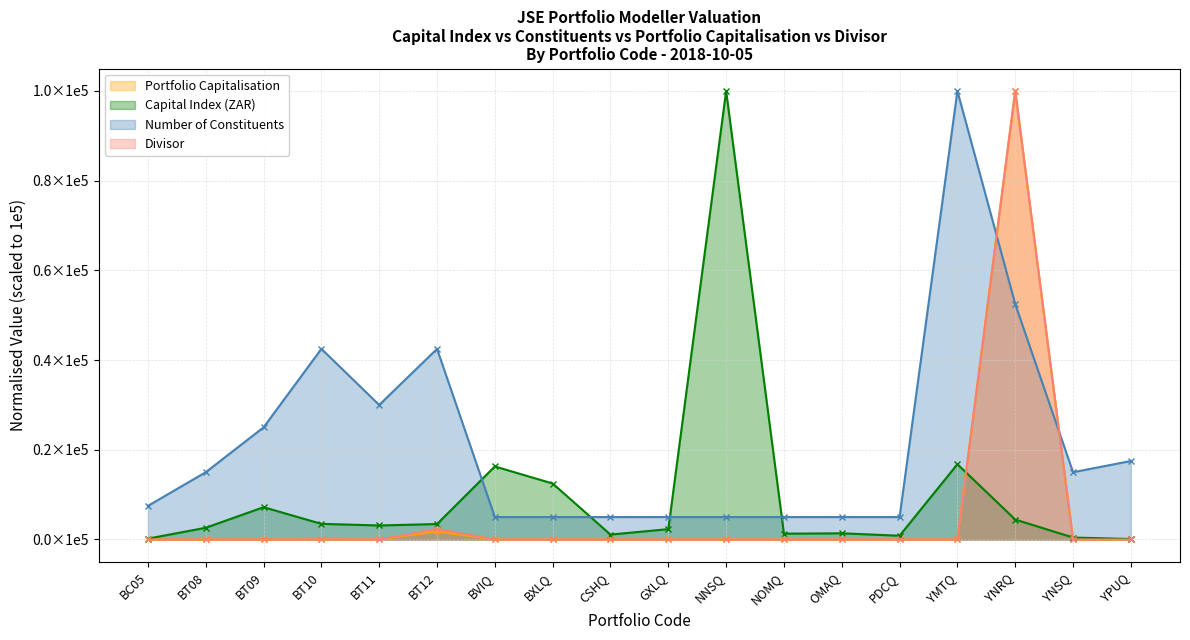

Reading right to left, what are all the values shown in this chart?

Capital Index (ZAR): YPUQ=109.5	YNSQ=439.1	YNRQ=4442.1	YMTQ=16788.0	PDCQ=840.1	OMAQ=1378.9	NOMQ=1302.0	NNSQ=100000.0	GXLQ=2309.1	CSHQ=1096.3	BXLQ=12480.8	BVIQ=16287.9	BT12=3446.4	BT11=3125.8	BT10=3488.6	BT09=7200.2	BT08=2618.1	BC05=193.3
Number of Constituents: YPUQ=17500.0	YNSQ=15000.0	YNRQ=52500.0	YMTQ=100000.0	PDCQ=5000.0	OMAQ=5000.0	NOMQ=5000.0	NNSQ=5000.0	GXLQ=5000.0	CSHQ=5000.0	BXLQ=5000.0	BVIQ=5000.0	BT12=42500.0	BT11=30000.0	BT10=42500.0	BT09=25000.0	BT08=15000.0	BC05=7500.0
Portfolio Capitalisation: YPUQ=0.0	YNSQ=0.3	YNRQ=100000.0	YMTQ=9.1	PDCQ=0.0	OMAQ=0.0	NOMQ=0.0	NNSQ=0.1	GXLQ=0.0	CSHQ=0.0	BXLQ=0.0	BVIQ=0.0	BT12=1809.2	BT11=0.4	BT10=35.5	BT09=0.1	BT08=0.3	BC05=0.3
Divisor: YPUQ=0.0	YNSQ=2.6	YNRQ=100000.0	YMTQ=2.4	PDCQ=0.0	OMAQ=0.0	NOMQ=0.0	NNSQ=0.0	GXLQ=0.0	CSHQ=0.0	BXLQ=0.0	BVIQ=0.0	BT12=2331.9	BT11=0.5	BT10=45.2	BT09=0.0	BT08=0.5	BC05=7.3